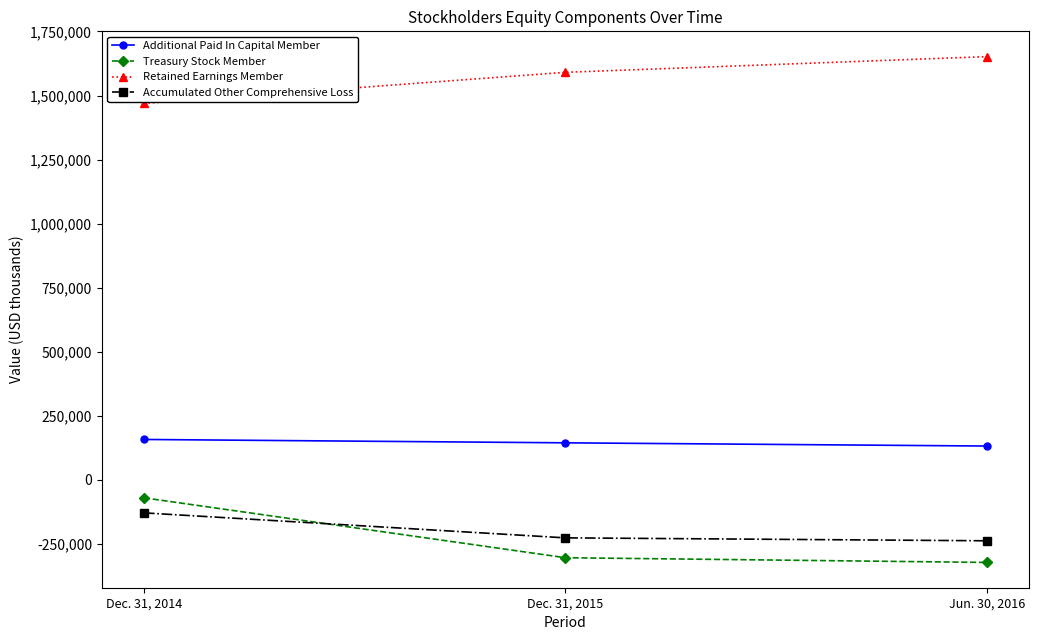

Reading left to right, what are all the values shown in this chart?

Additional Paid In Capital Member: 158043	144923	132374
Treasury Stock Member: -69695	-303407	-321804
Retained Earnings Member: 1469306	1590645	1651851
Accumulated Other Comprehensive Loss: -128411	-225928	-237337